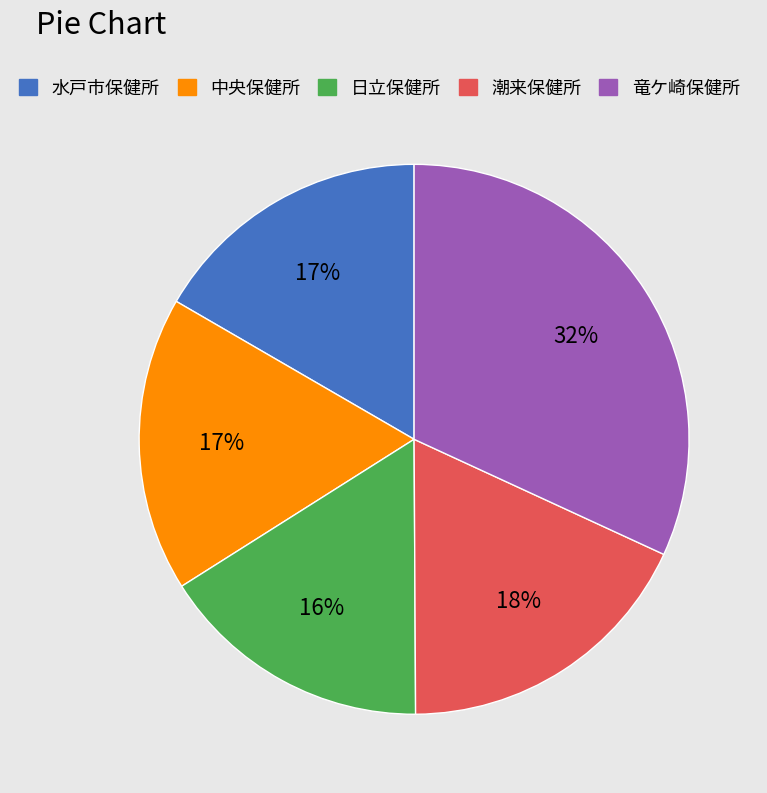

Approximately how many times larger is the value at 水戸市保健所 compared to 竜ケ崎保健所?

0.5